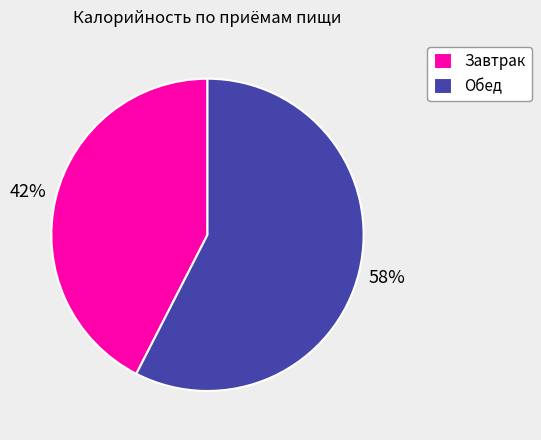

Count the number of slices in the pie.

2